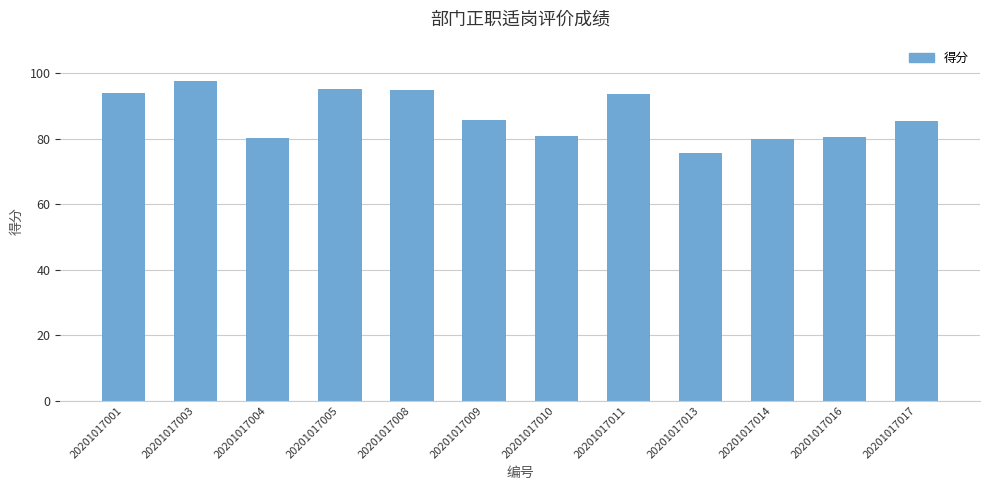

What is the sum of the values at 20201017010 and 20201017011?

174.8